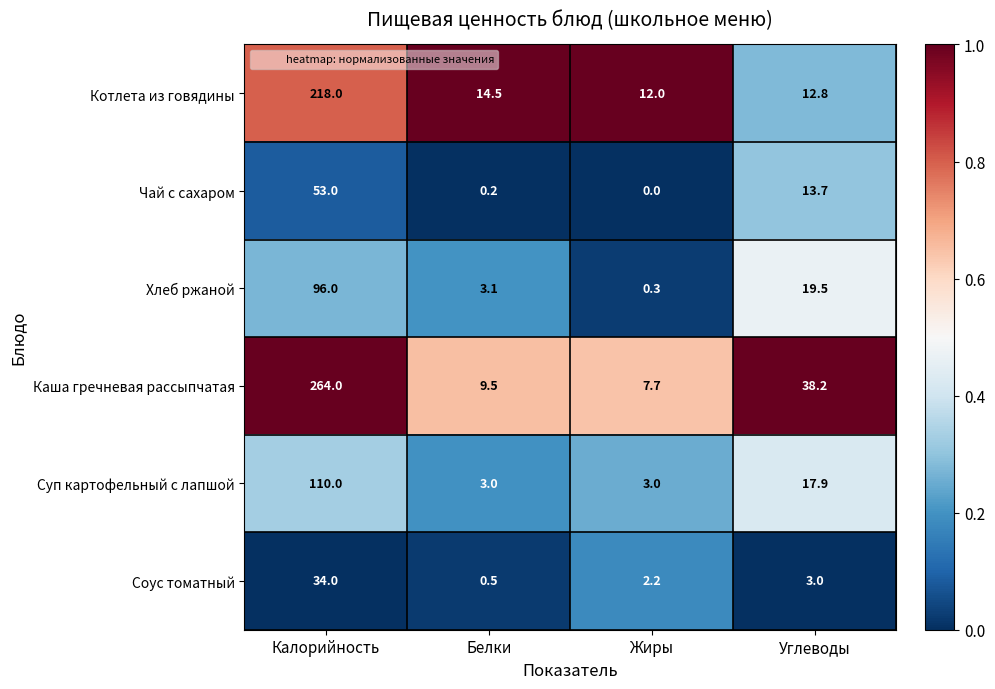

How many series are shown in this chart?

6